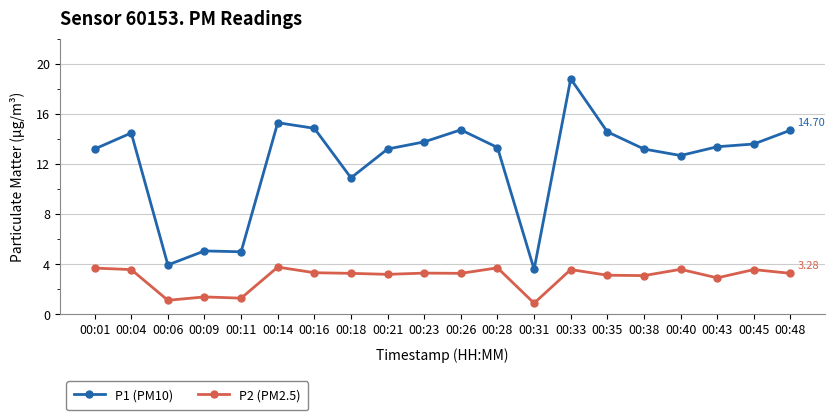

Between 00:11 and 00:14, which series saw the biggest shift?

P1 (PM10)